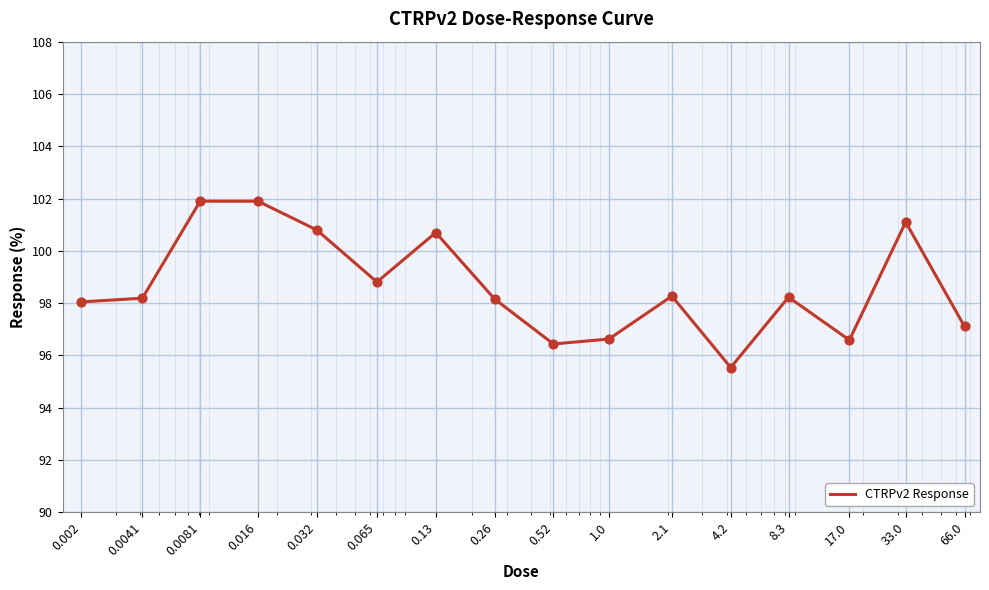

What is the maximum value shown in the chart?

101.9